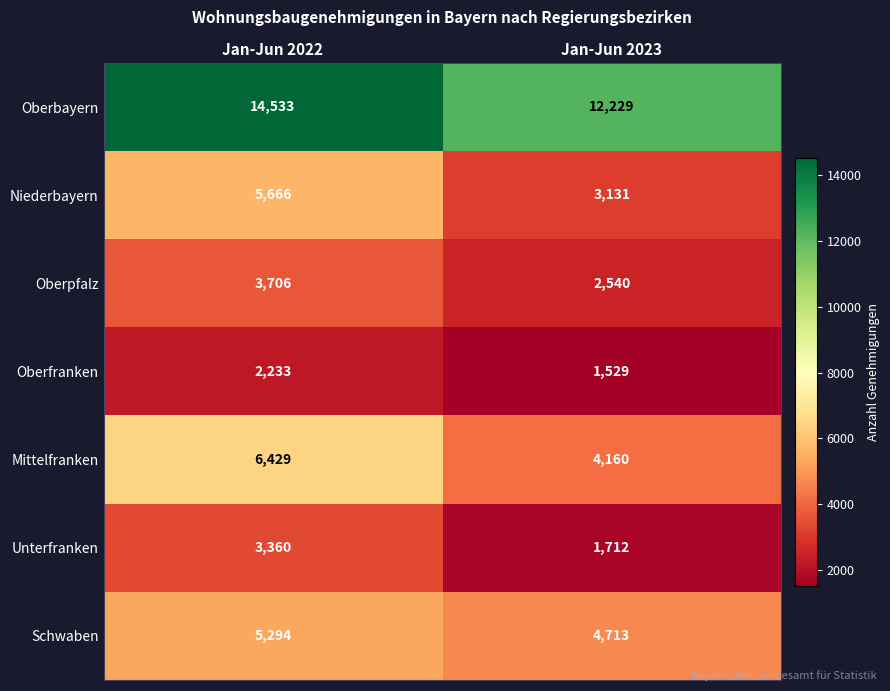

Reading left to right, list all the values displayed in this chart.

Oberbayern: Jan-Jun 2022=14533	Jan-Jun 2023=12229
Niederbayern: Jan-Jun 2022=5666	Jan-Jun 2023=3131
Oberpfalz: Jan-Jun 2022=3706	Jan-Jun 2023=2540
Oberfranken: Jan-Jun 2022=2233	Jan-Jun 2023=1529
Mittelfranken: Jan-Jun 2022=6429	Jan-Jun 2023=4160
Unterfranken: Jan-Jun 2022=3360	Jan-Jun 2023=1712
Schwaben: Jan-Jun 2022=5294	Jan-Jun 2023=4713